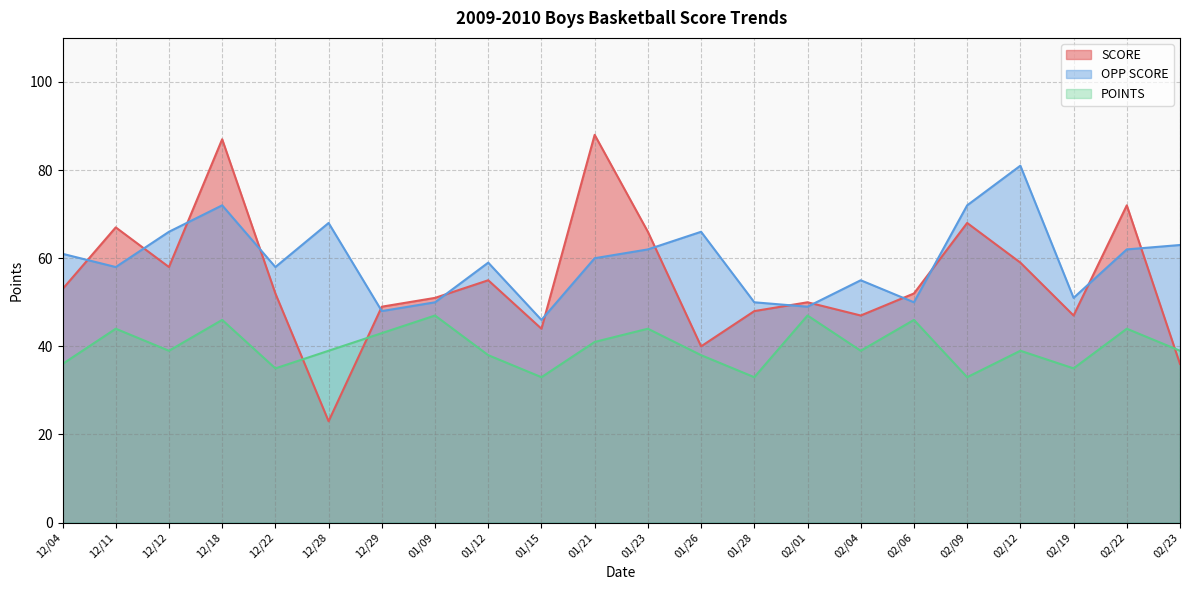

True or false: OPP SCORE has a value of 48 at 12/29.

True